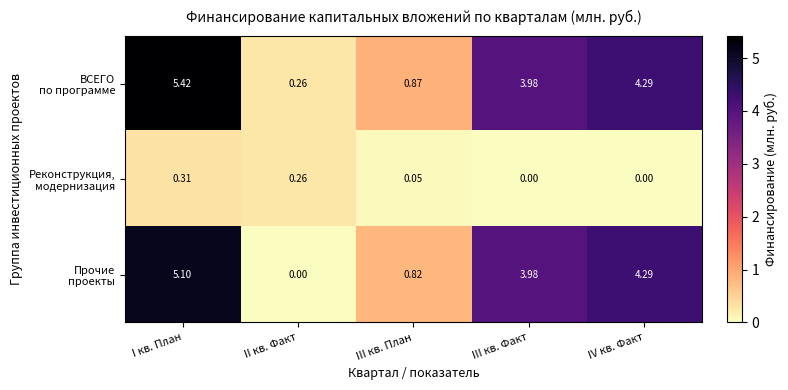

At which category is the sum across all series the highest?

I кв. План